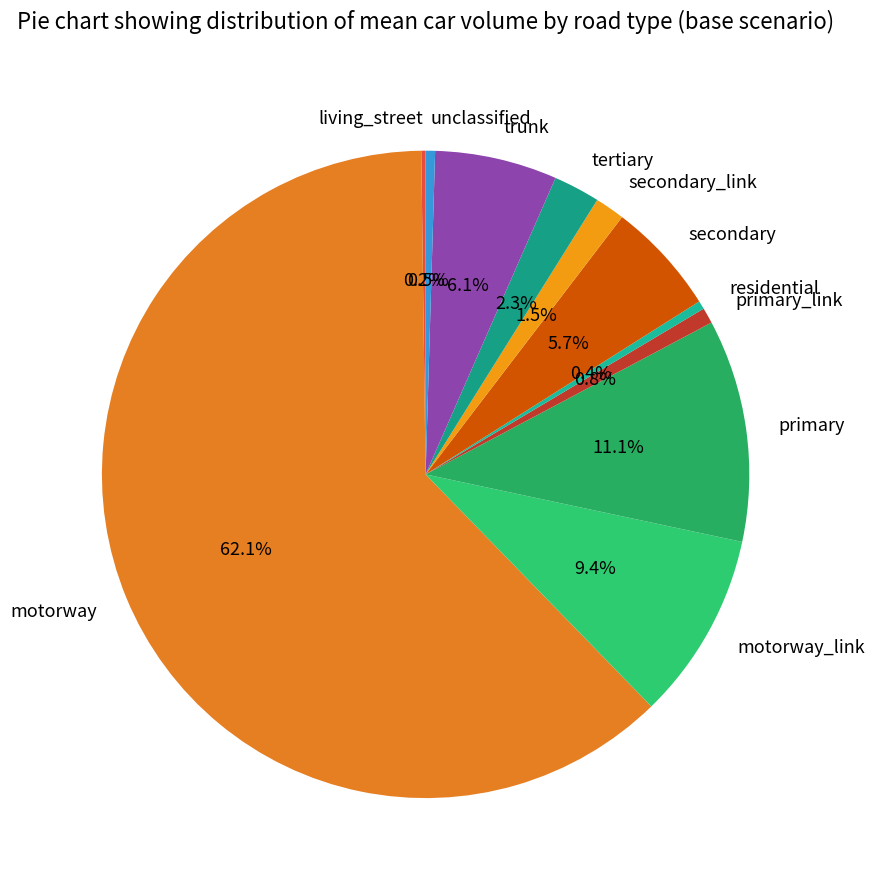

Is it true that secondary_link is 11% of the pie?

False